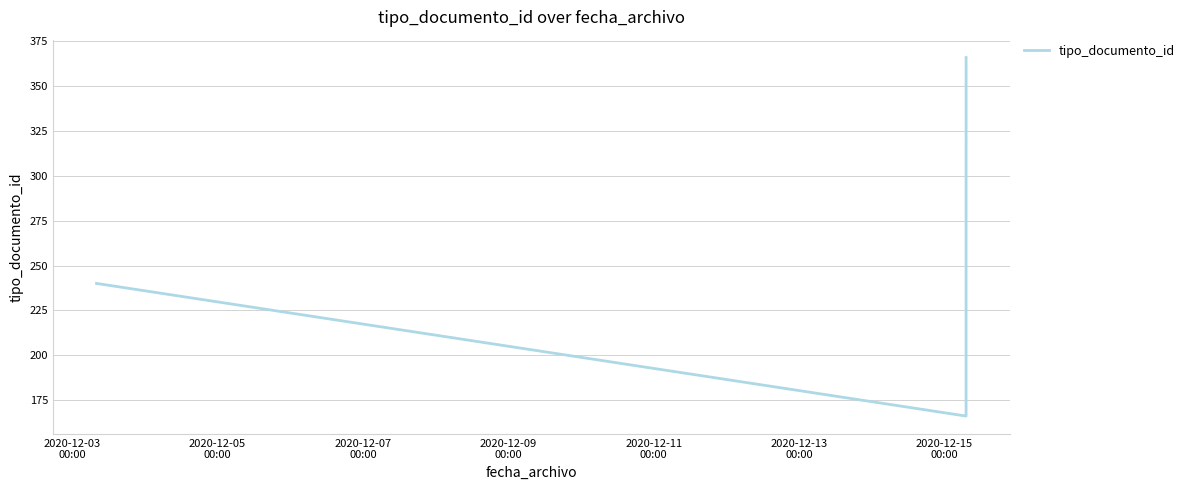

What is the difference between the second highest and second lowest values?

74